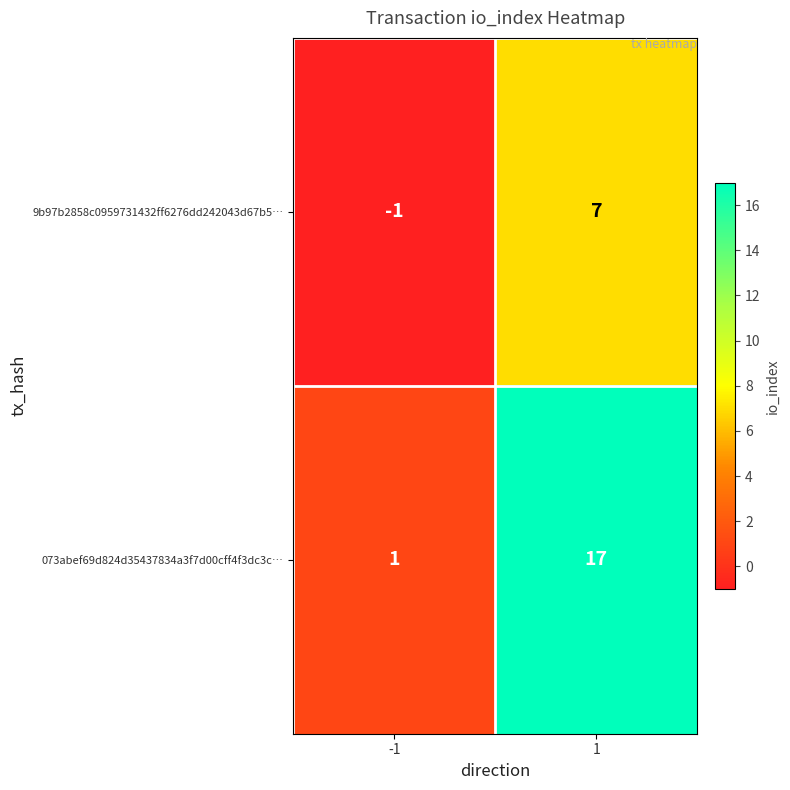

What is the sum of all 073abef69d824d35437834a3f7d00cff4f3dc3c… values?

18